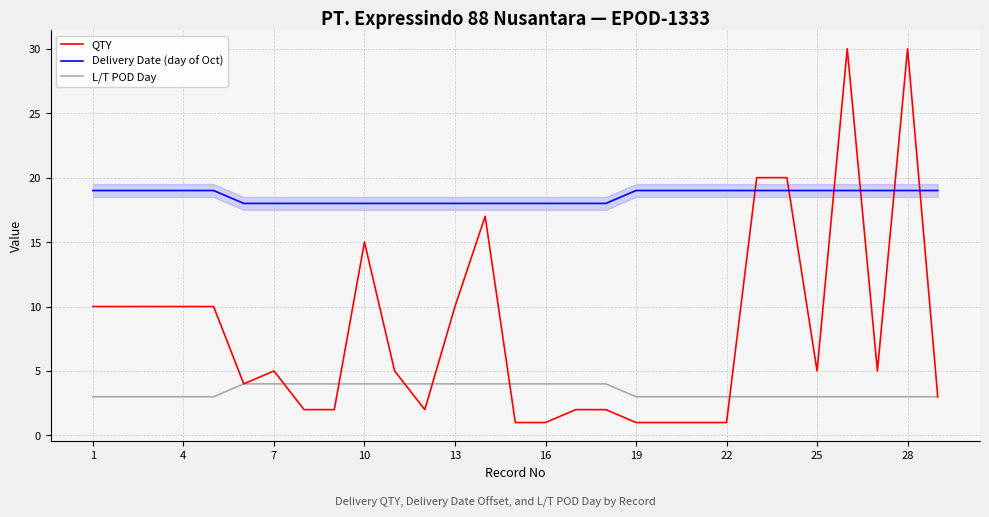

Which series has the largest total across all categories?

Delivery Date (day of Oct)